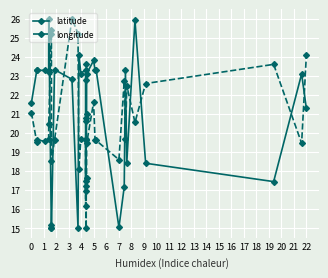

What is the value of the longitude point at the 20th from the left?

17.2